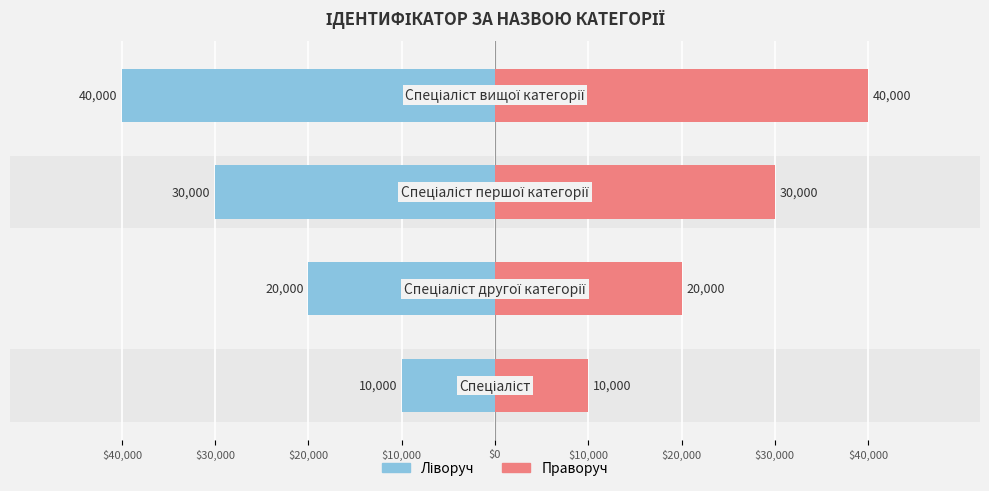

List the series in order of their overall mean, highest first.

Права (рожева), Ліва (синя)